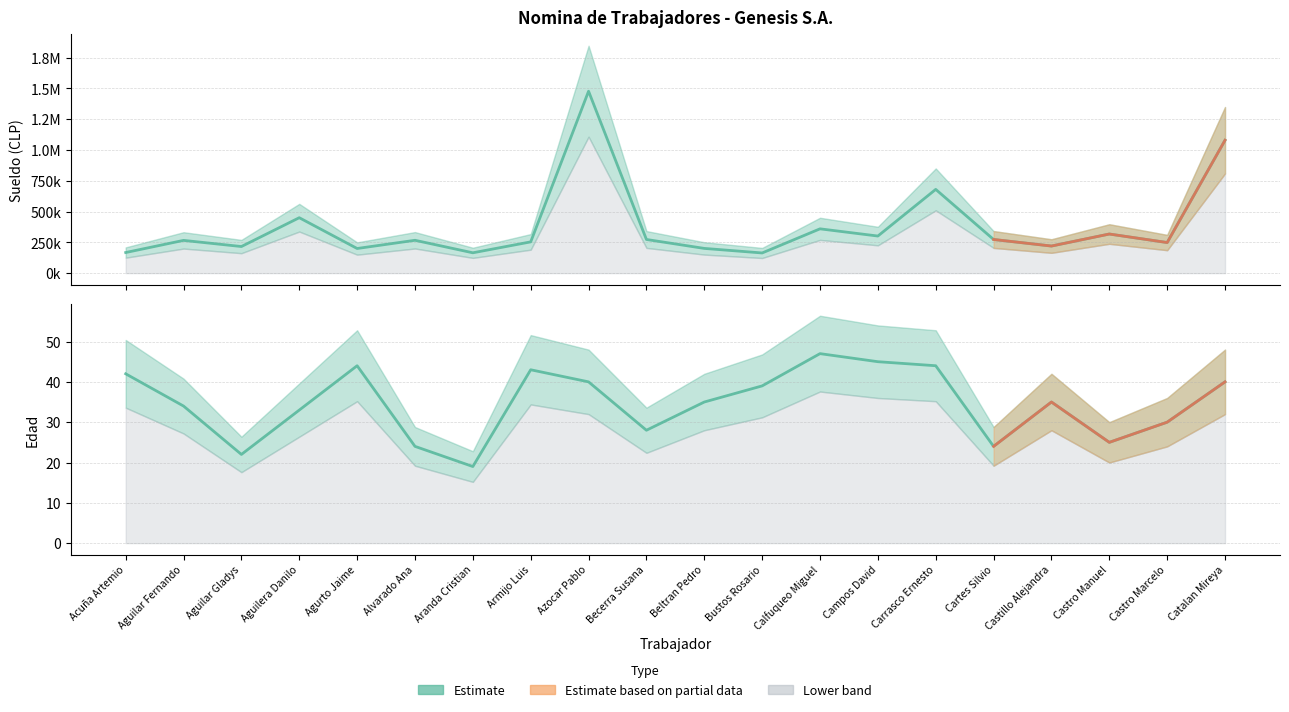

True or false: Sueldo and Edad cross at least once.

False